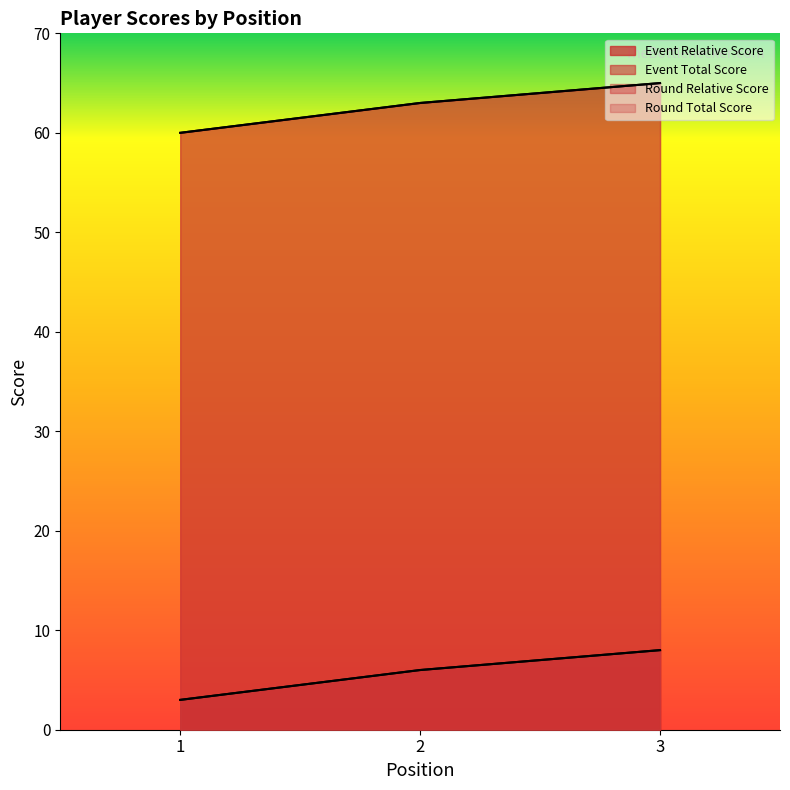

What is the value of the round_total_score point at the 2nd from the left?

63